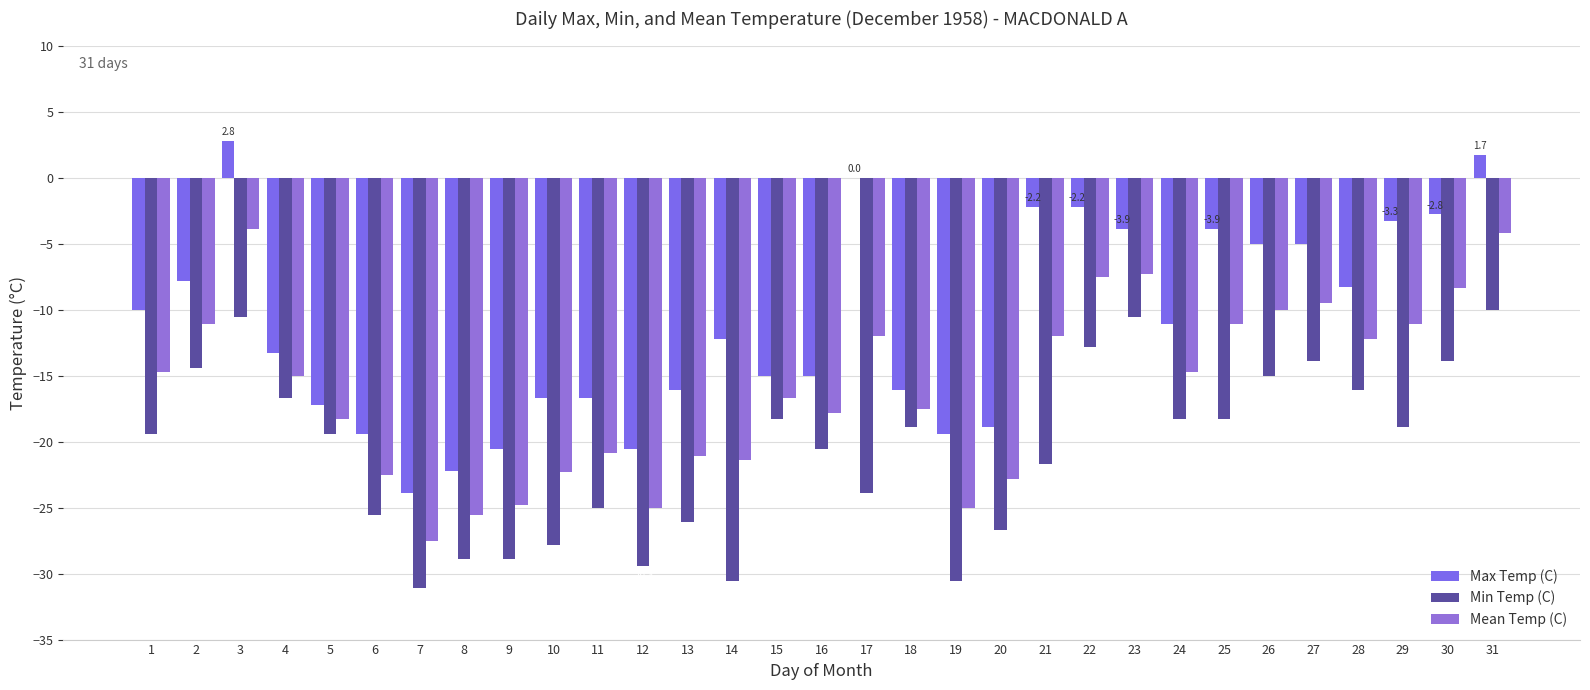

Reading left to right, what are all the values shown in this chart?

Max Temp (C): -10.0	-7.8	2.8	-13.3	-17.2	-19.4	-23.9	-22.2	-20.6	-16.7	-16.7	-20.6	-16.1	-12.2	-15.0	-15.0	0.0	-16.1	-19.4	-18.9	-2.2	-2.2	-3.9	-11.1	-3.9	-5.0	-5.0	-8.3	-3.3	-2.8	1.7
Min Temp (C): -19.4	-14.4	-10.6	-16.7	-19.4	-25.6	-31.1	-28.9	-28.9	-27.8	-25.0	-29.4	-26.1	-30.6	-18.3	-20.6	-23.9	-18.9	-30.6	-26.7	-21.7	-12.8	-10.6	-18.3	-18.3	-15.0	-13.9	-16.1	-18.9	-13.9	-10.0
Mean Temp (C): -14.7	-11.1	-3.9	-15.0	-18.3	-22.5	-27.5	-25.6	-24.8	-22.3	-20.9	-25.0	-21.1	-21.4	-16.7	-17.8	-12.0	-17.5	-25.0	-22.8	-12.0	-7.5	-7.3	-14.7	-11.1	-10.0	-9.5	-12.2	-11.1	-8.4	-4.2